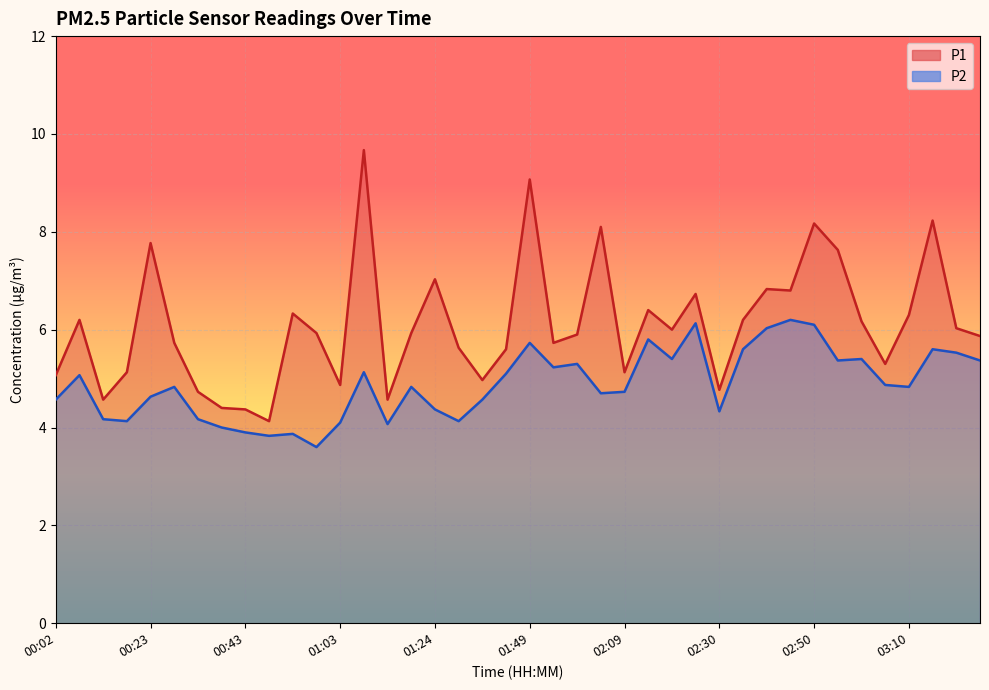

Reading left to right, list all the values displayed in this chart.

P1: 00:02=5.1	00:07=6.2	00:13=4.6	00:18=5.1	00:23=7.8	00:28=5.7	00:33=4.7	00:38=4.4	00:43=4.4	00:48=4.1	00:53=6.3	00:58=5.9	01:03=4.9	01:08=9.7	01:13=4.6	01:19=5.9	01:24=7.0	01:34=5.6	01:39=5.0	01:44=5.6	01:49=9.1	01:54=5.7	01:59=5.9	02:04=8.1	02:09=5.1	02:15=6.4	02:20=6.0	02:25=6.7	02:30=4.8	02:35=6.2	02:40=6.8	02:45=6.8	02:50=8.2	02:55=7.6	03:00=6.2	03:05=5.3	03:10=6.3	03:15=8.2	03:21=6.0	03:26=5.9
P2: 00:02=4.6	00:07=5.1	00:13=4.2	00:18=4.1	00:23=4.6	00:28=4.8	00:33=4.2	00:38=4.0	00:43=3.9	00:48=3.8	00:53=3.9	00:58=3.6	01:03=4.1	01:08=5.1	01:13=4.1	01:19=4.8	01:24=4.4	01:34=4.1	01:39=4.6	01:44=5.1	01:49=5.7	01:54=5.2	01:59=5.3	02:04=4.7	02:09=4.7	02:15=5.8	02:20=5.4	02:25=6.1	02:30=4.3	02:35=5.6	02:40=6.0	02:45=6.2	02:50=6.1	02:55=5.4	03:00=5.4	03:05=4.9	03:10=4.8	03:15=5.6	03:21=5.5	03:26=5.4